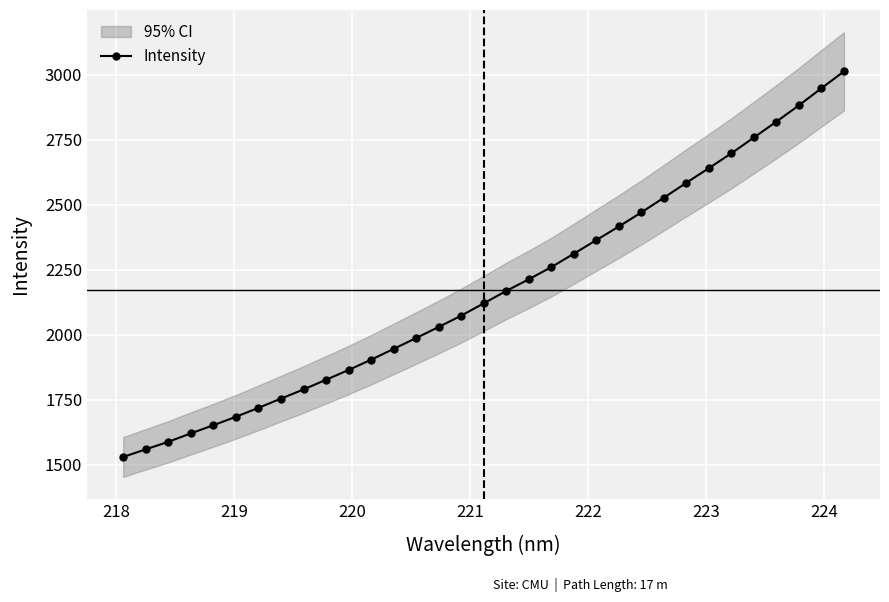

Reading left to right, what are all the values shown in this chart?

1530.2	1559.6	1588.4	1620.9	1652.3	1684.7	1719.2	1754.7	1789.9	1827.3	1864.9	1904.4	1946.1	1987.9	2030.4	2074.1	2121.2	2169.1	2213.8	2260.6	2312.3	2364.6	2416.9	2471.2	2527.9	2585.3	2641.5	2698.6	2759.3	2820.4	2883.1	2948.7	3013.5